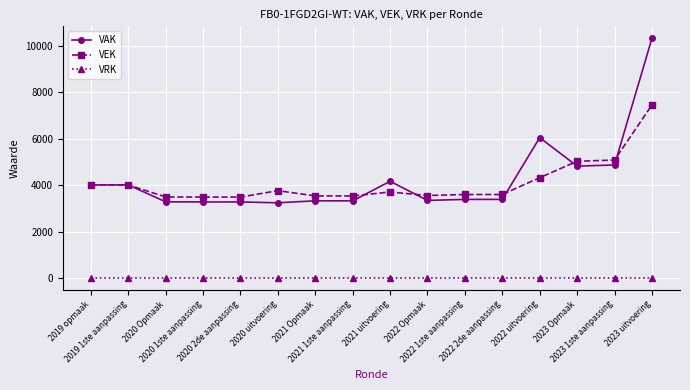

Which category has the highest value across all series?

2023 uitvoering